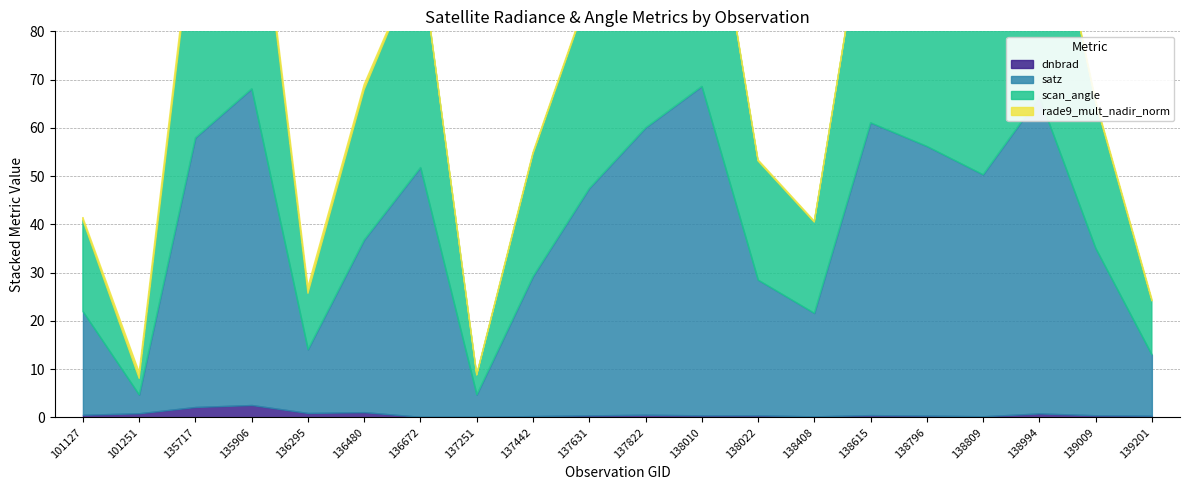

What is the sum of the dnbrad values at 139009 and 136295?

1.4